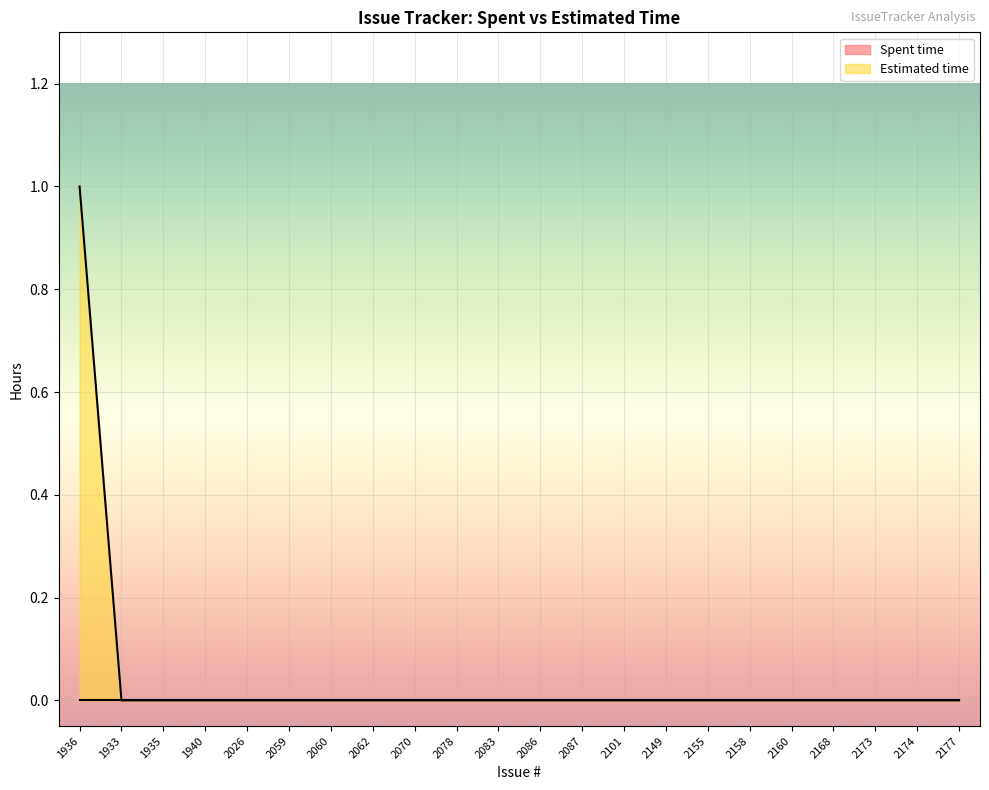

What is the label of the 7th point from the right?

2155